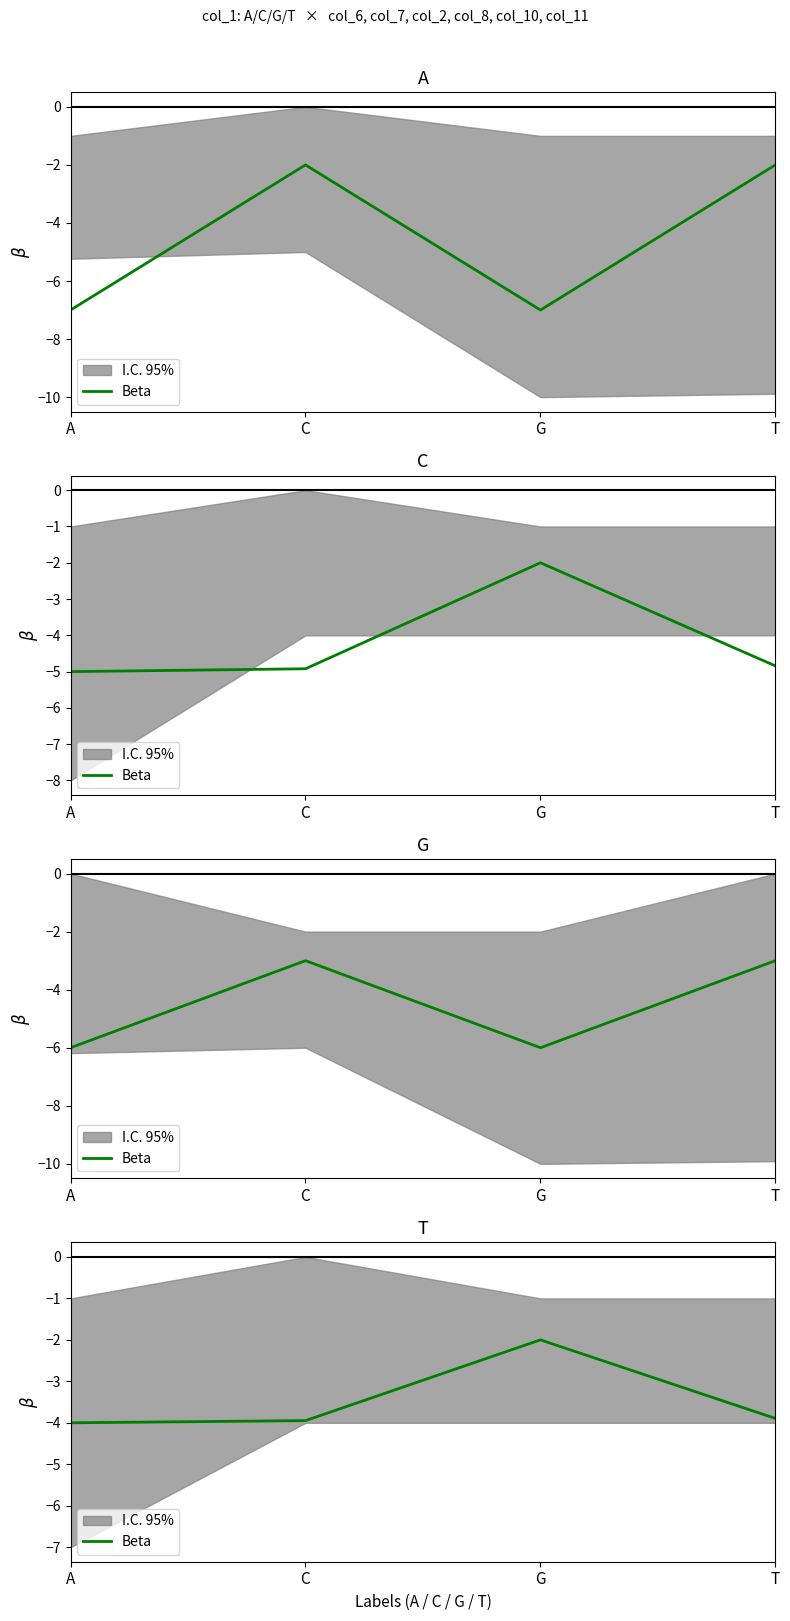

How many values are between -3 and -2?

1